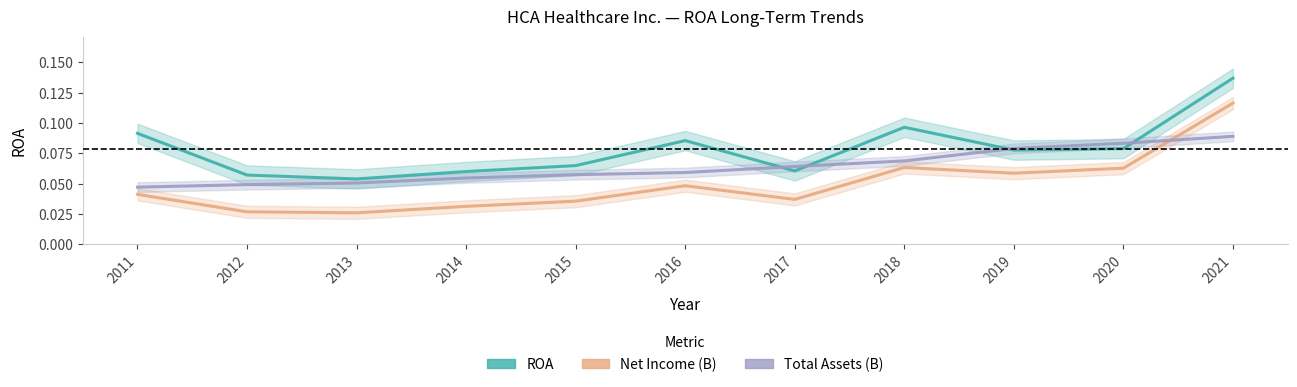

What is the difference between the maximum and minimum values in the Net Income (B) series?

0.1